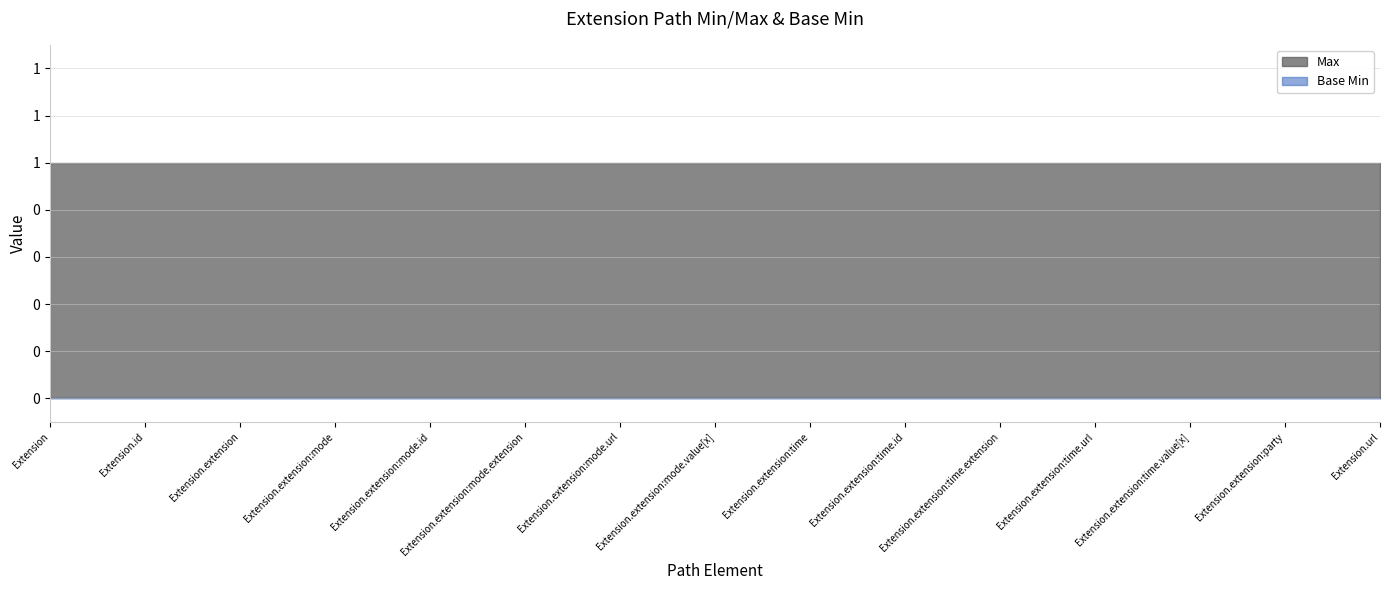

True or false: Base Min and Max cross at least once.

False